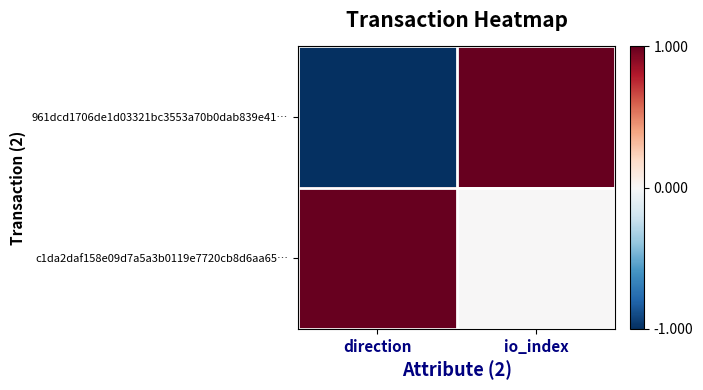

Rank the series by their average value, from lowest to highest.

961dcd1706de1d03321bc3553a70b0dab839e41…, c1da2daf158e09d7a5a3b0119e7720cb8d6aa65…